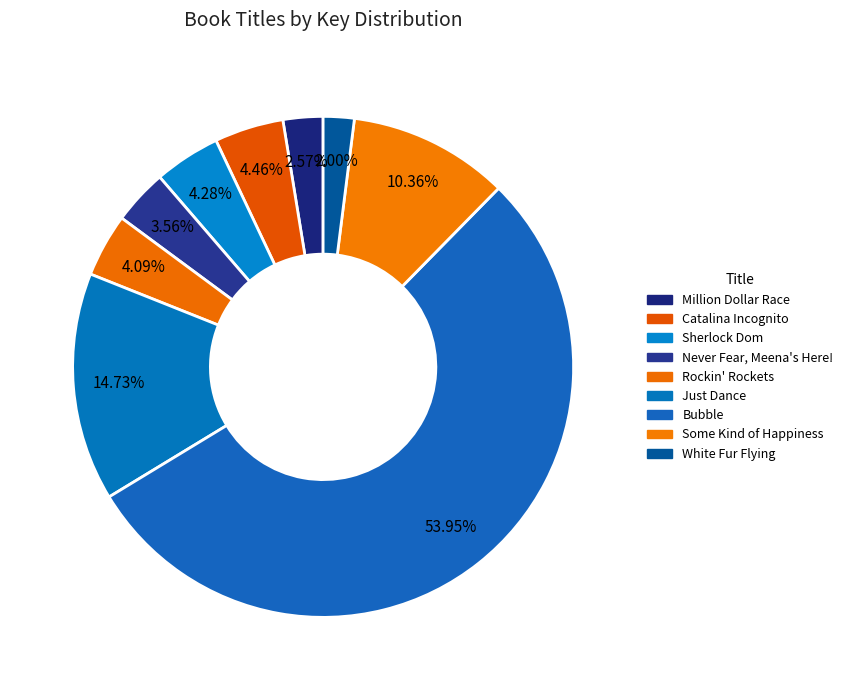

To the nearest percent, what is the difference between the Rockin' Rockets and White Fur Flying slice percentages?

2%